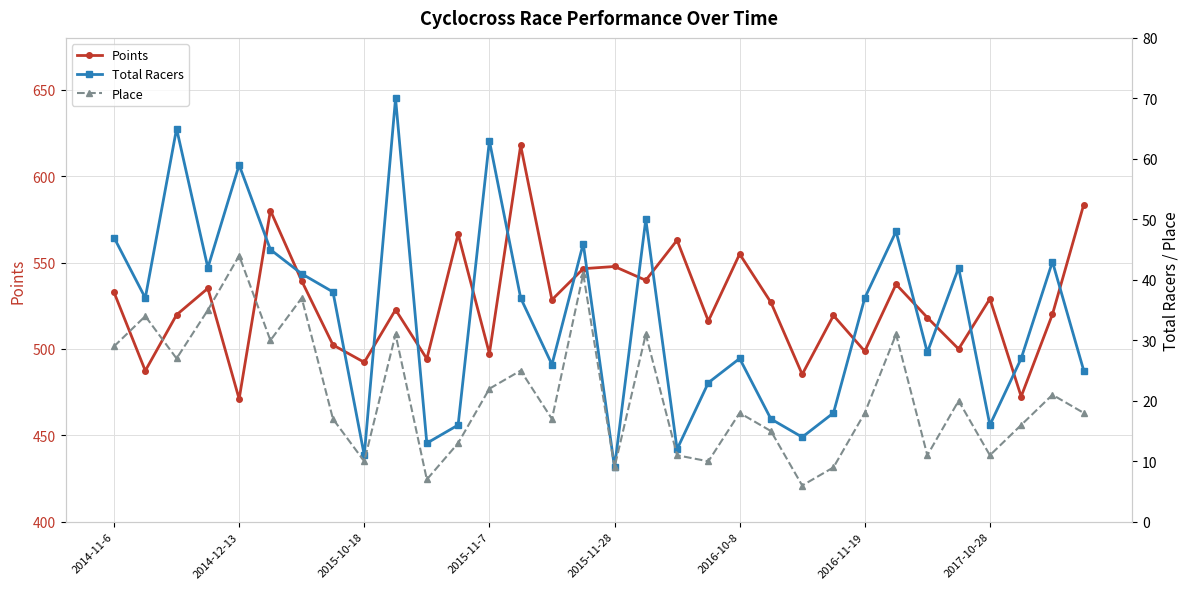

True or false: Place has a value of 19.7 at 2014-11-6.

False